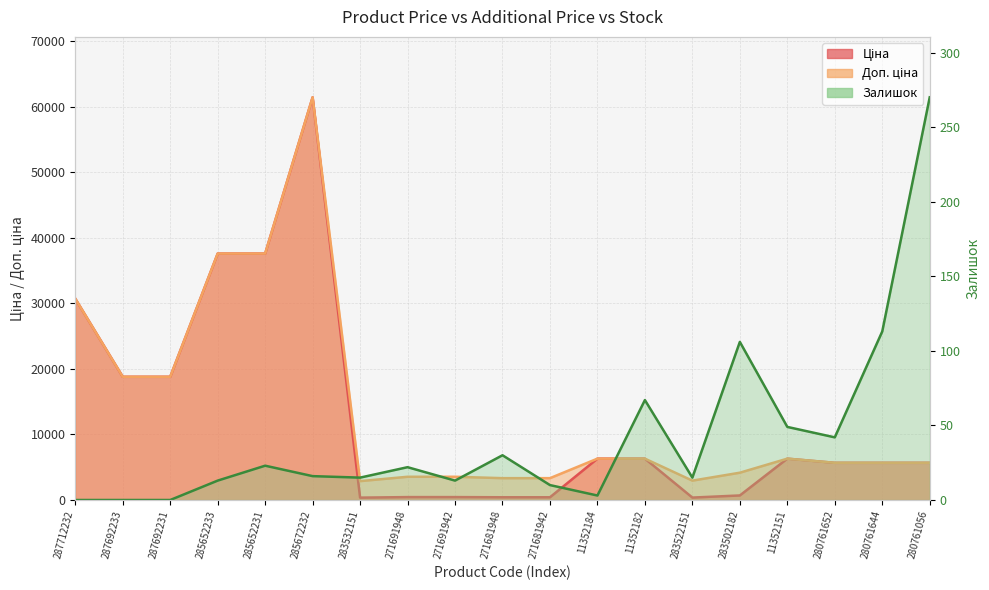

What is the total value across all series at 271691942?

4001.1